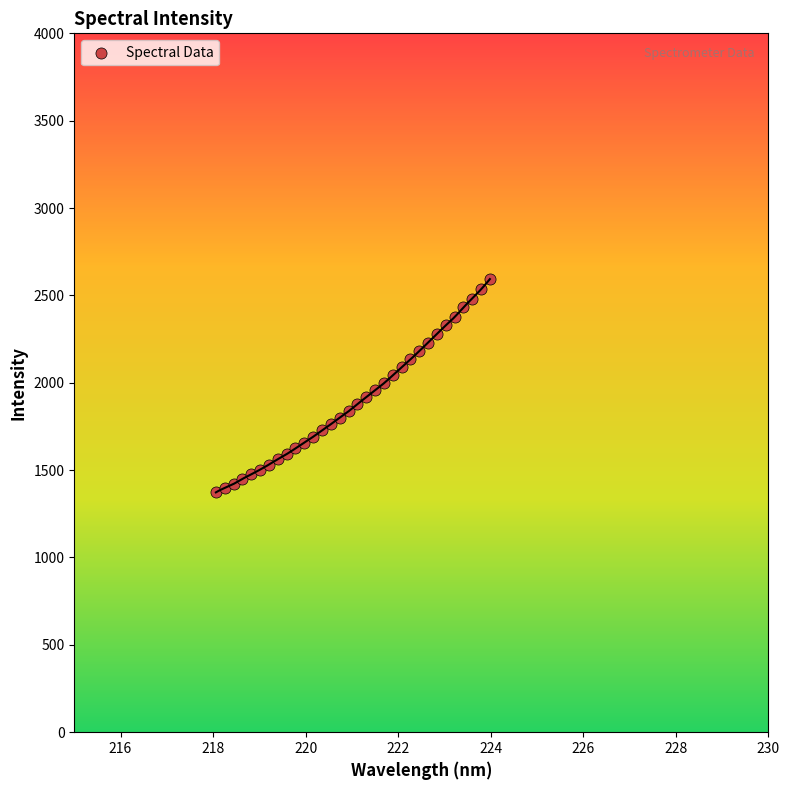

What is the range of Y values (max minus min)?

1220.9